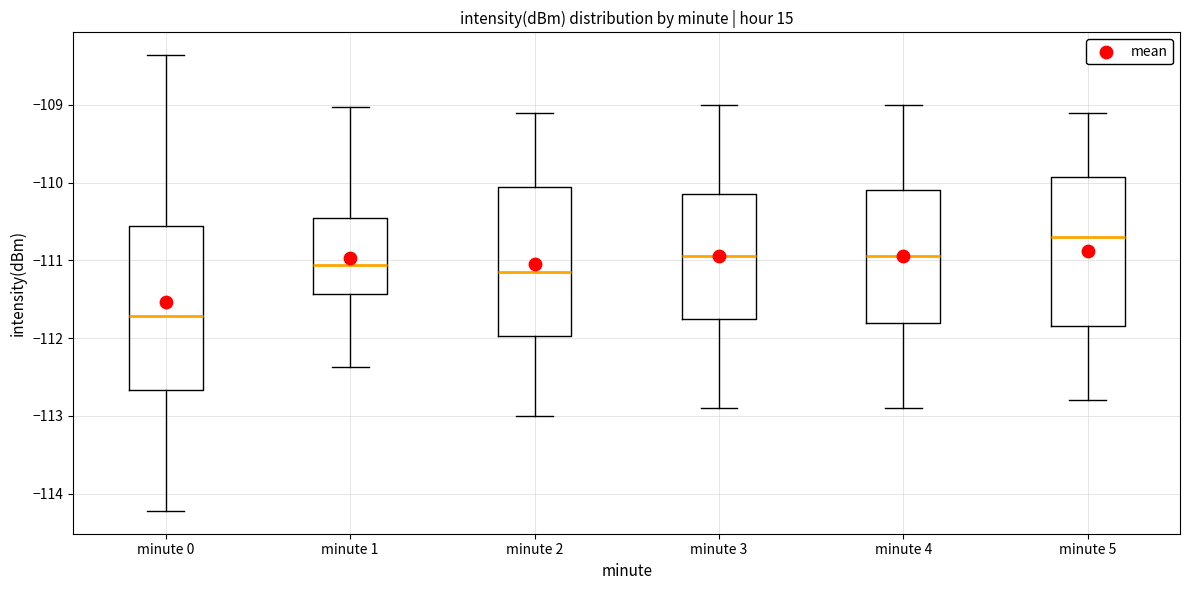

Reading left to right, read every box against the y-axis: the position of its median line, the range the box covers, and the ends of its whiskers. The values are not printed on the chart, so give them approximately, as read against the axis.

minute 0: median -111.7, box -112.7 to -110.6, whiskers -114.2 to -108.4
minute 1: median -111.1, box -111.4 to -110.5, whiskers -112.4 to -109.0
minute 2: median -111.1, box -112.0 to -110.0, whiskers -113.0 to -109.1
minute 3: median -110.9, box -111.7 to -110.1, whiskers -112.9 to -109.0
minute 4: median -110.9, box -111.8 to -110.1, whiskers -112.9 to -109.0
minute 5: median -110.7, box -111.8 to -109.9, whiskers -112.8 to -109.1